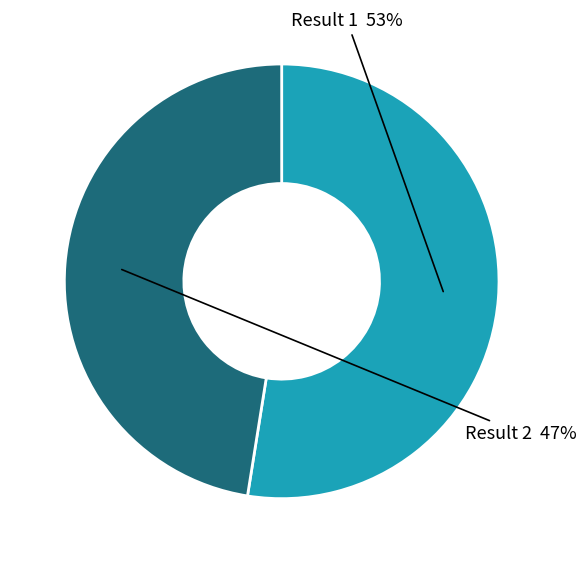

To the nearest percent, what is the average slice percentage?

50%